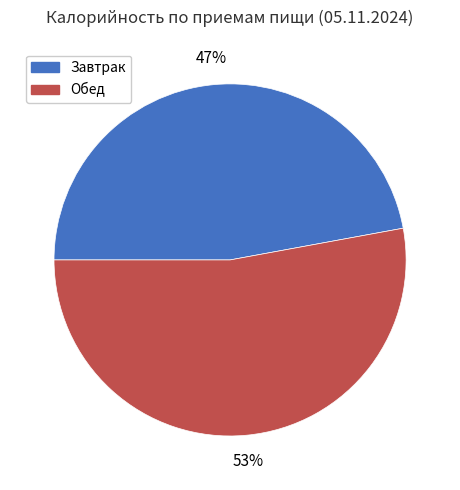

Which category has the biggest portion of the pie?

Обед